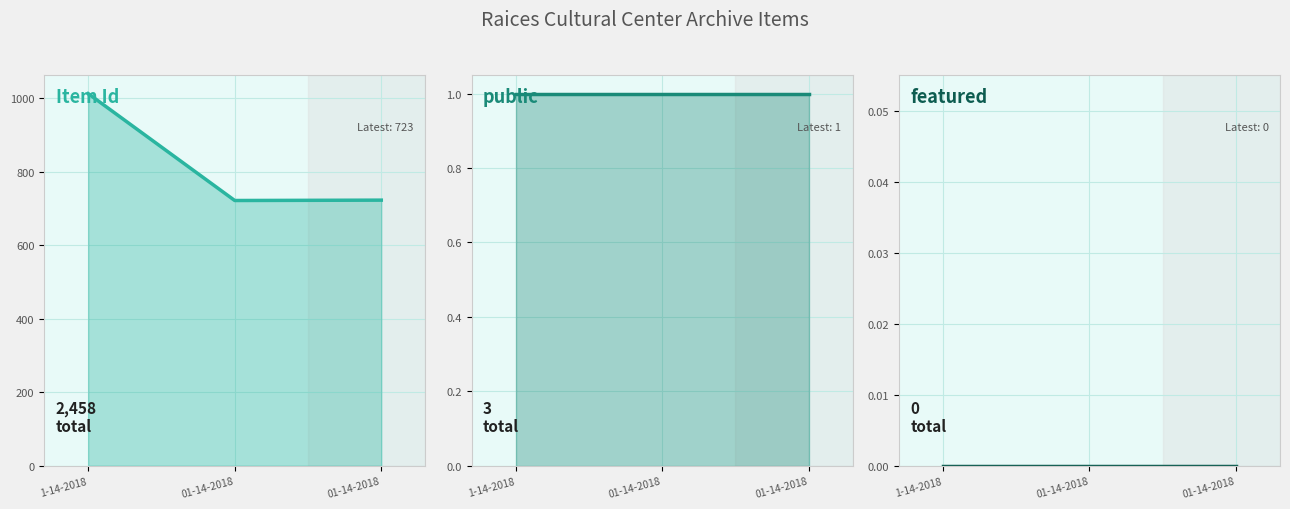

How many lines are shown in the chart?

3